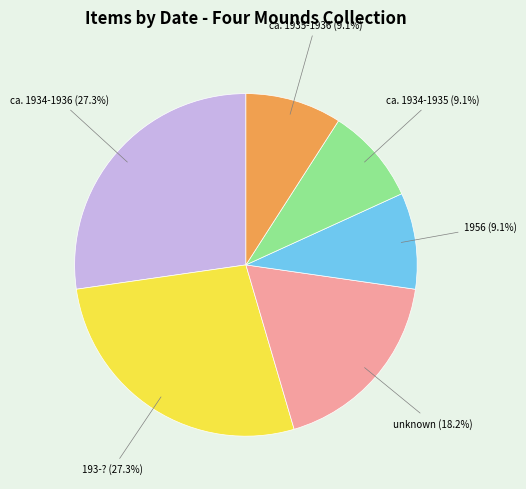

Is the sum of ca. 1934-1936 (27.3%) and 193-? (27.3%) greater than half?

Yes